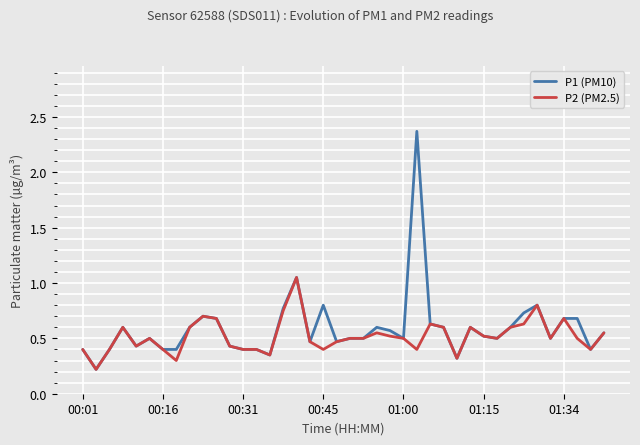

At how many categories does at least one series exceed 2?

1